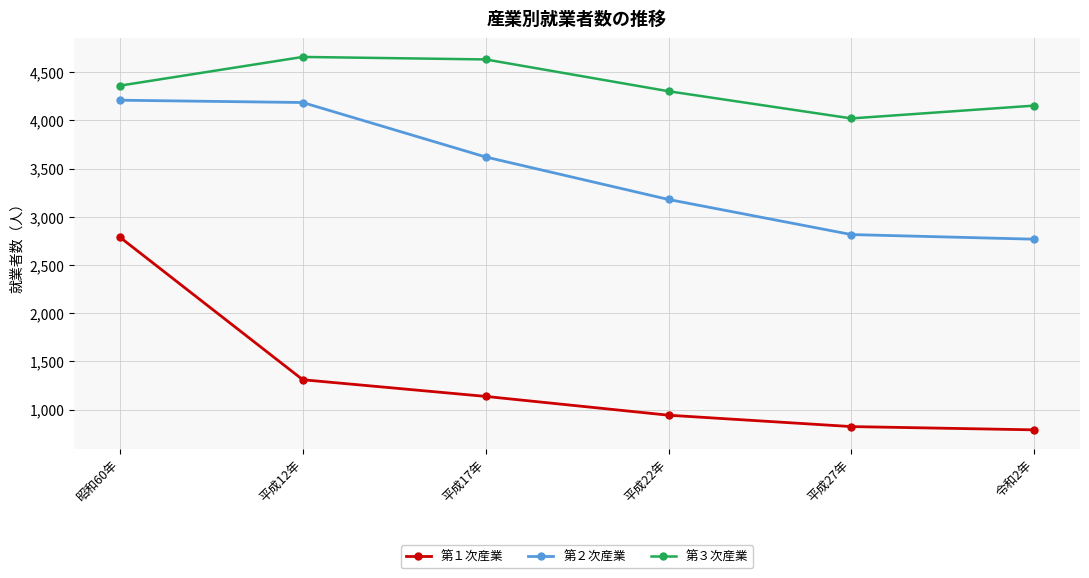

What is the spread (max minus min) of values at 平成17年?

3496